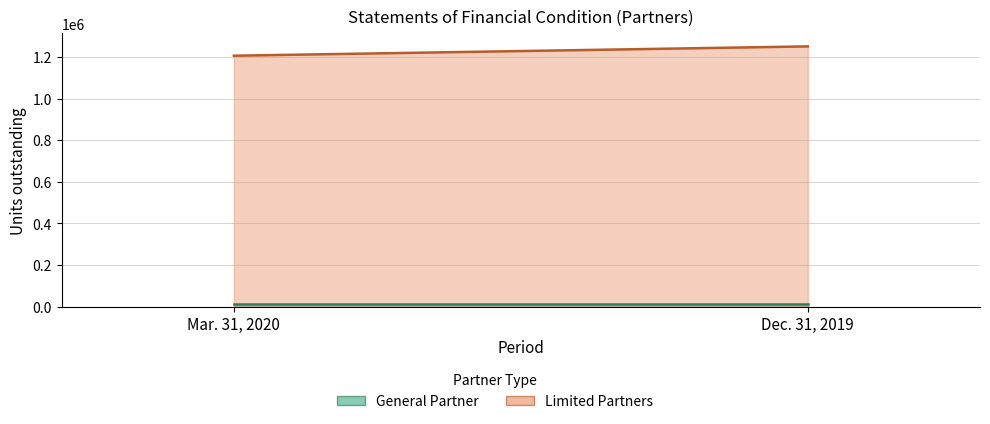

How many values in the Limited Partners series are below 1251286?

1